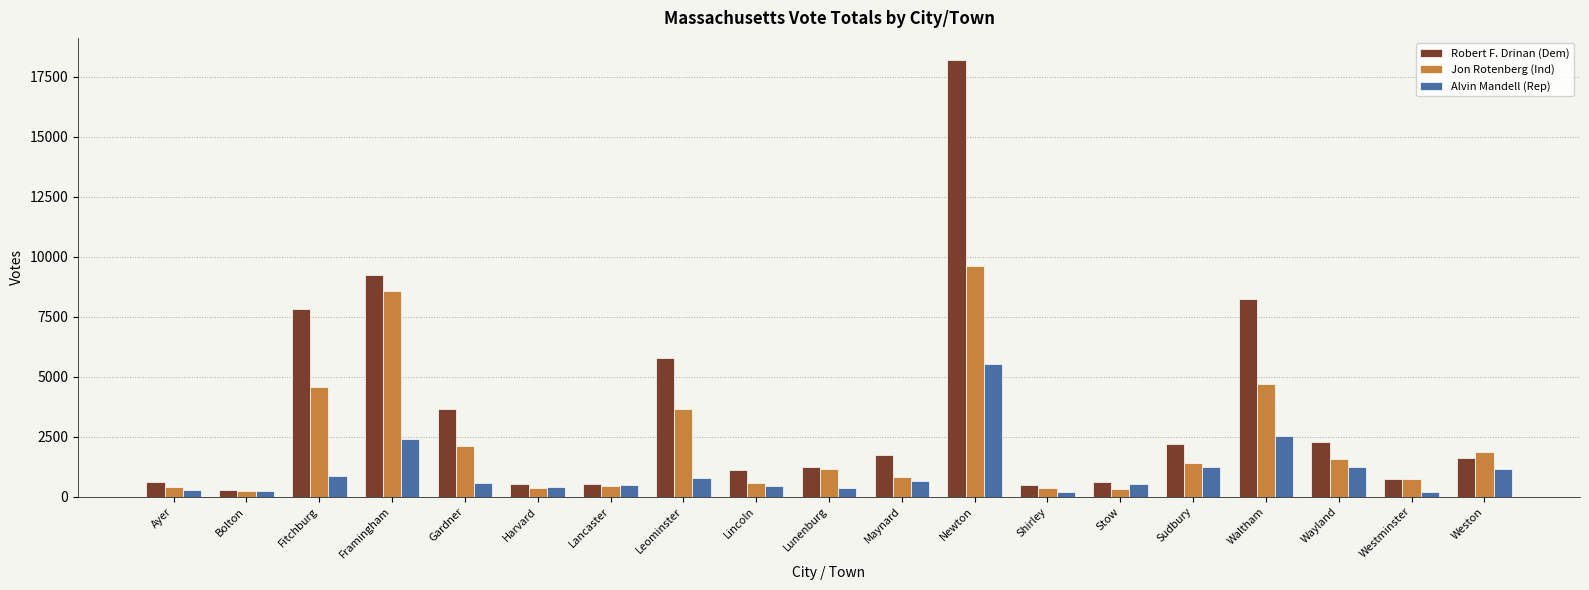

What is the label of the 8th bar from the left?

Leominster